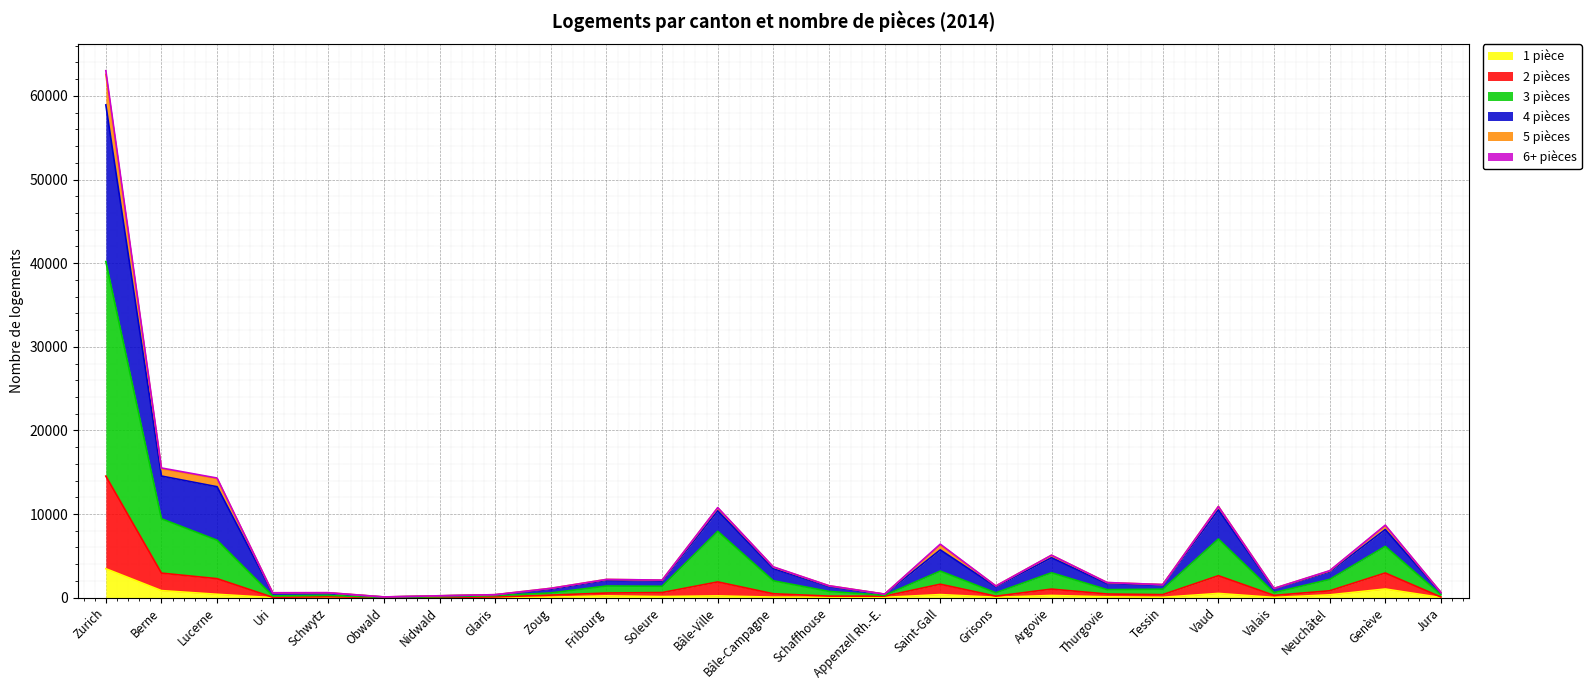

At which category does 1 pièce reach its first local peak?

Schwytz